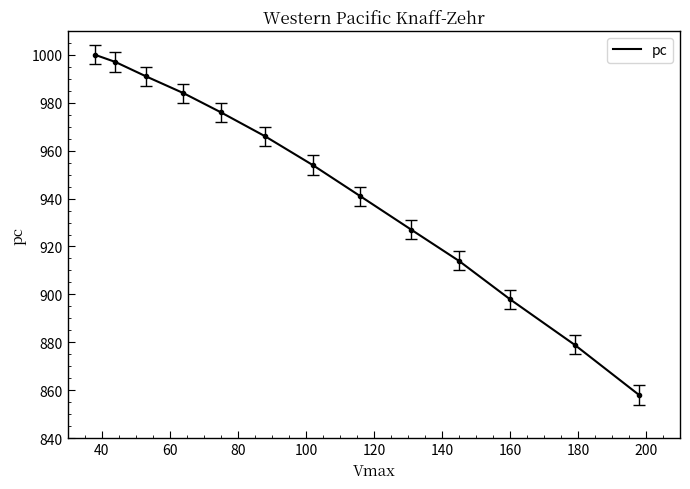

Reading left to right, list all the values displayed in this chart.

1000	997	991	984	976	966	954	941	927	914	898	879	858